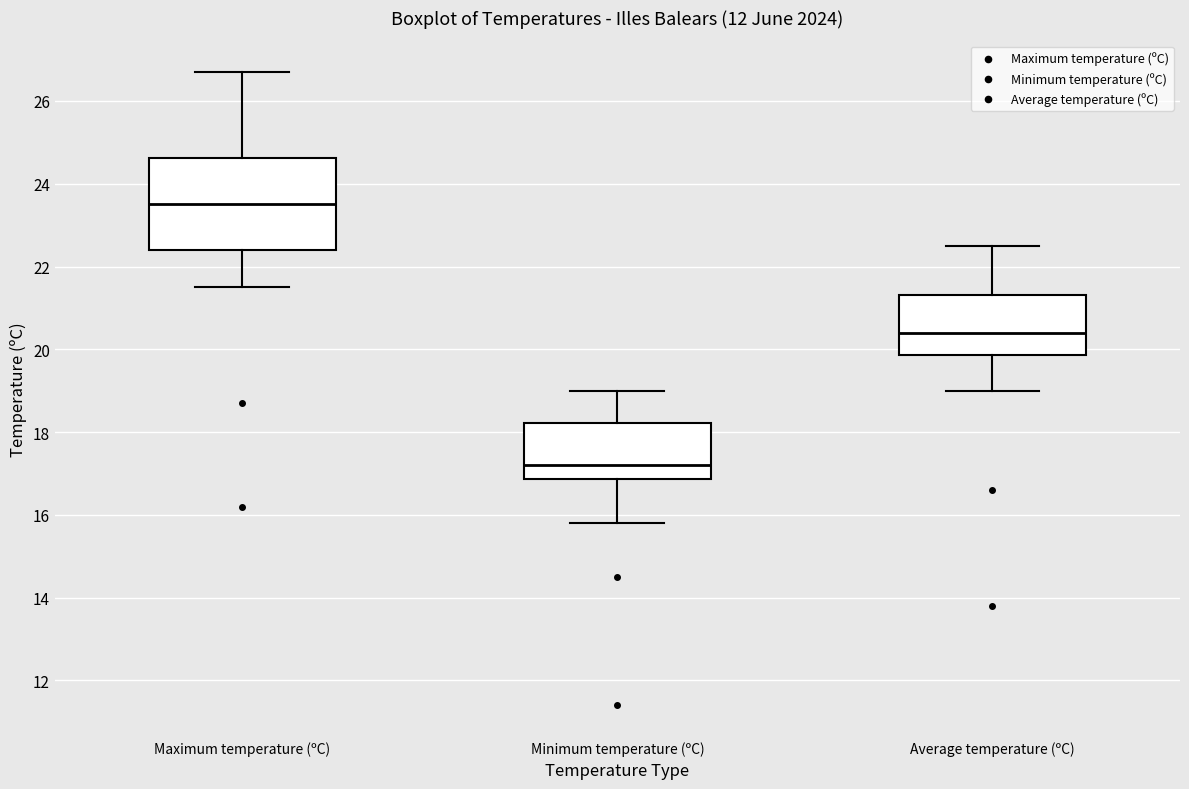

Which box has the highest median line?

Maximum temperature (ºC)